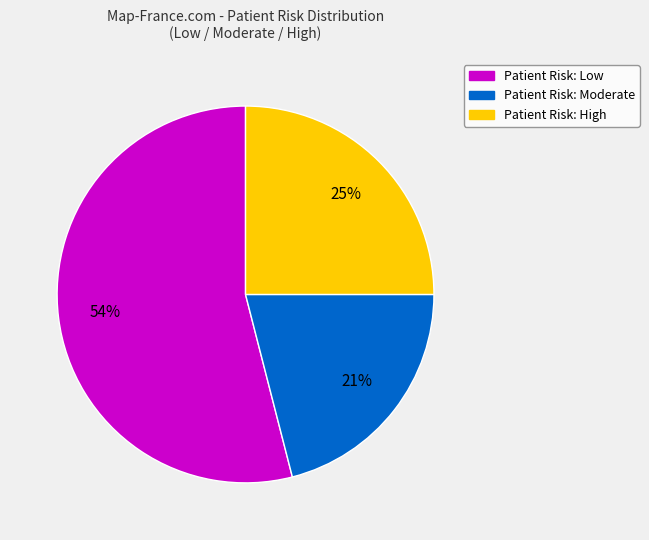

Count the number of slices in the pie.

3